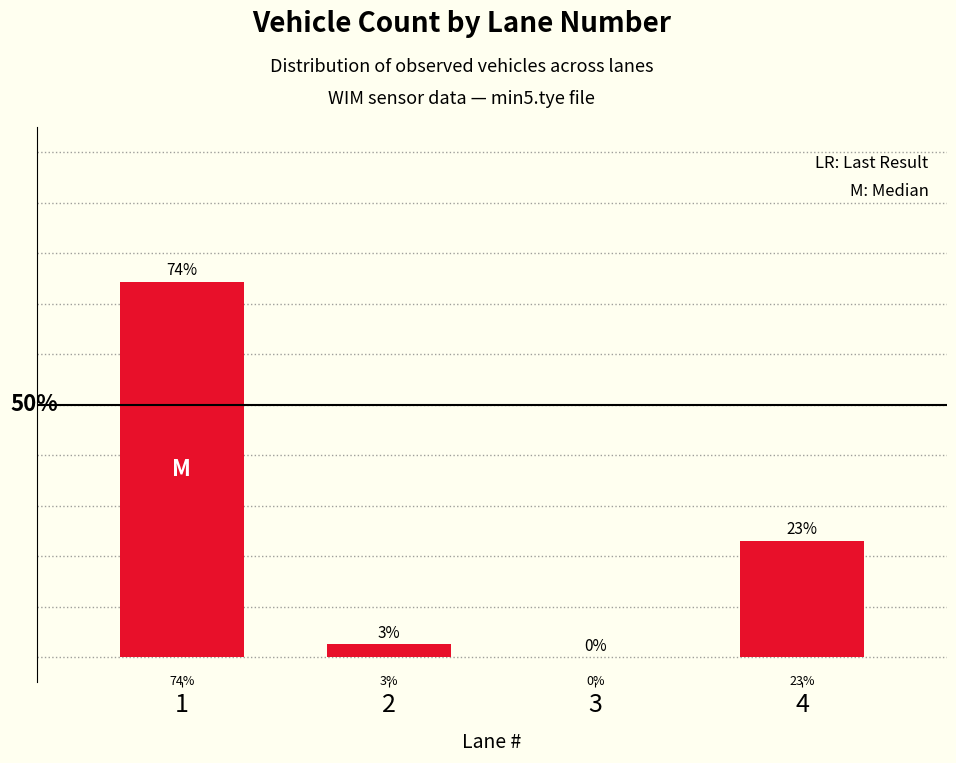

Are the bars horizontal?

No